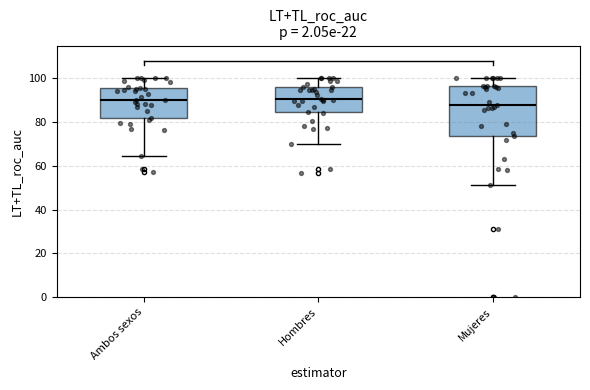

Reading left to right, transcribe this box plot: for each box, give where its median line is, the range the box spans, and where its two whiskers end, as read against the y-axis. The values are not printed on the chart, so give them approximately, as read against the axis.

Ambos sexos: median 90, box 82 to 96, whiskers 64 to 100
Hombres: median 90, box 84 to 96, whiskers 70 to 100
Mujeres: median 88, box 74 to 96, whiskers 52 to 100